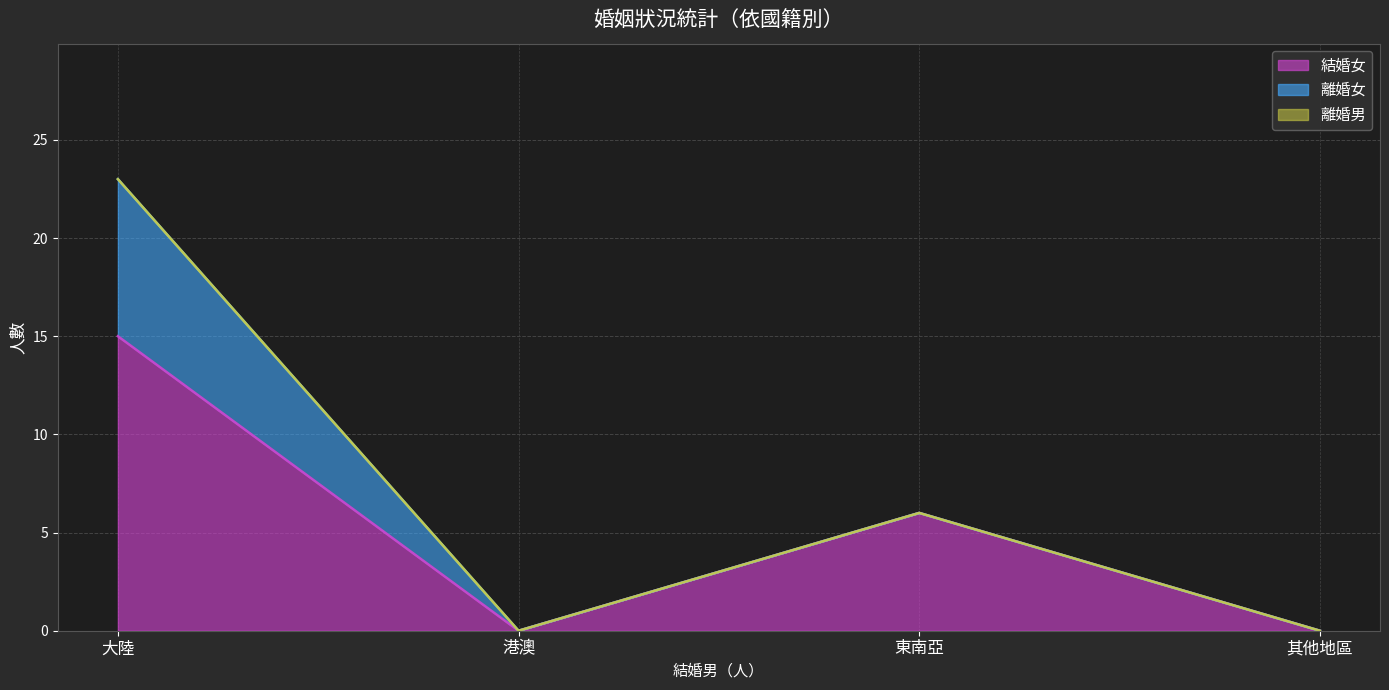

How many values in the 結婚女 series are below 6?

2